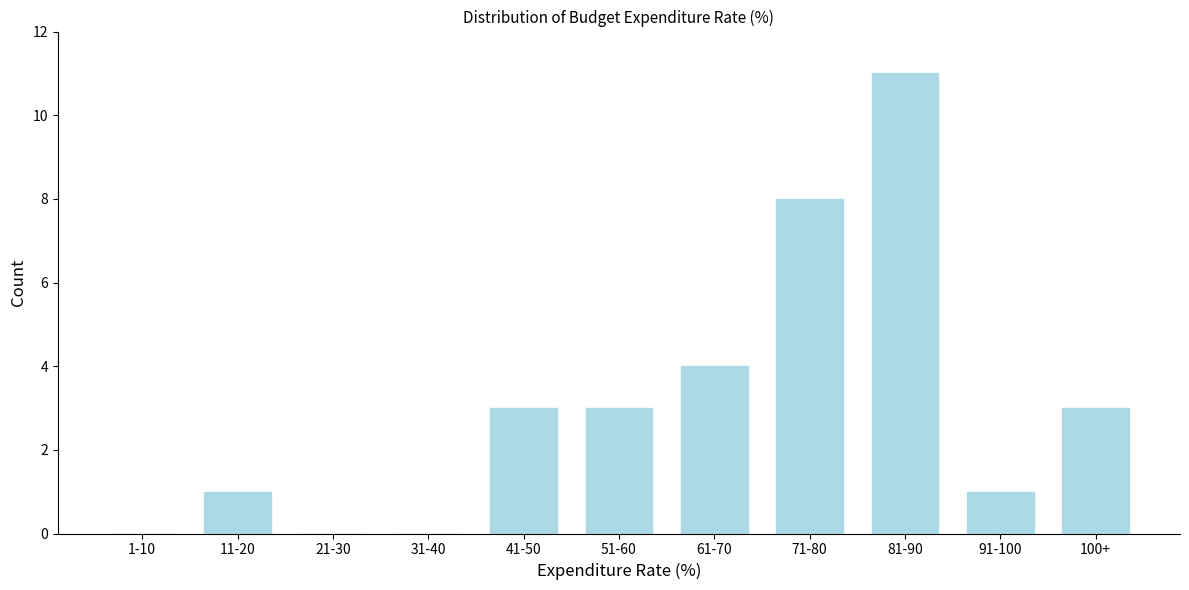

Reading left to right, extract all data points from this chart.

1-10=0	11-20=1	21-30=0	31-40=0	41-50=3	51-60=3	61-70=4	71-80=8	81-90=11	91-100=1	100+=3